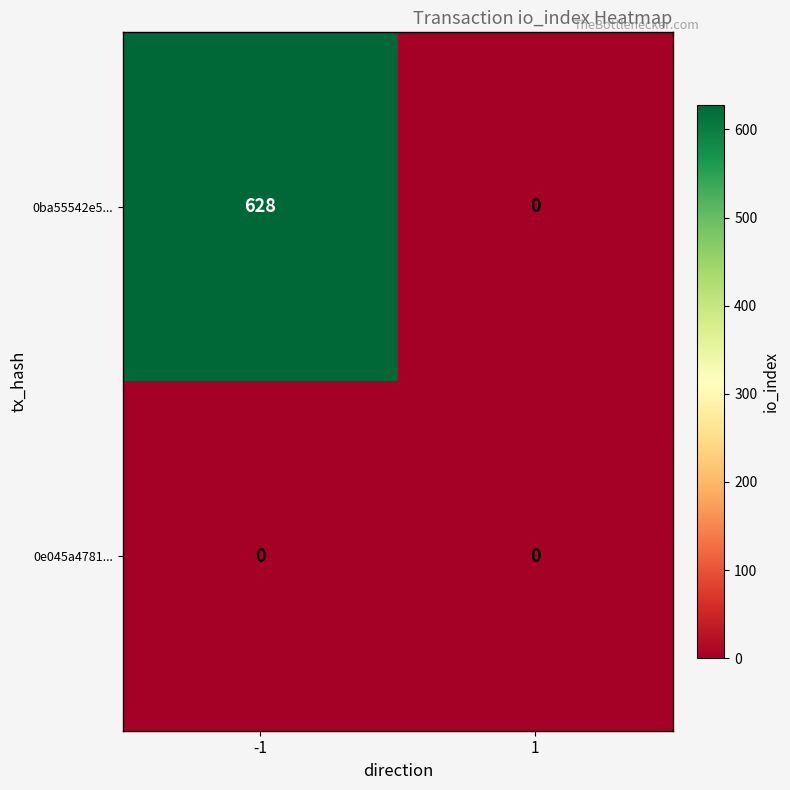

Reading left to right, what are all the values shown in this chart?

0ba55542e5...: -1=628	1=0
0e045a4781...: -1=0	1=0